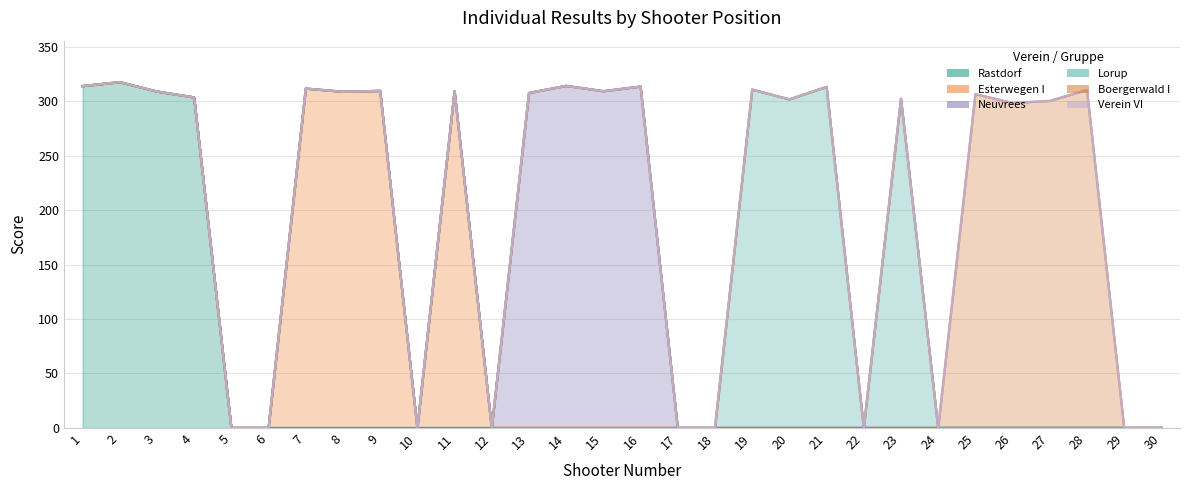

Rank the series at 5 from lowest to highest value.

Rastdorf, Esterwegen I, Neuvrees, Lorup, Boergerwald I, Verein VI